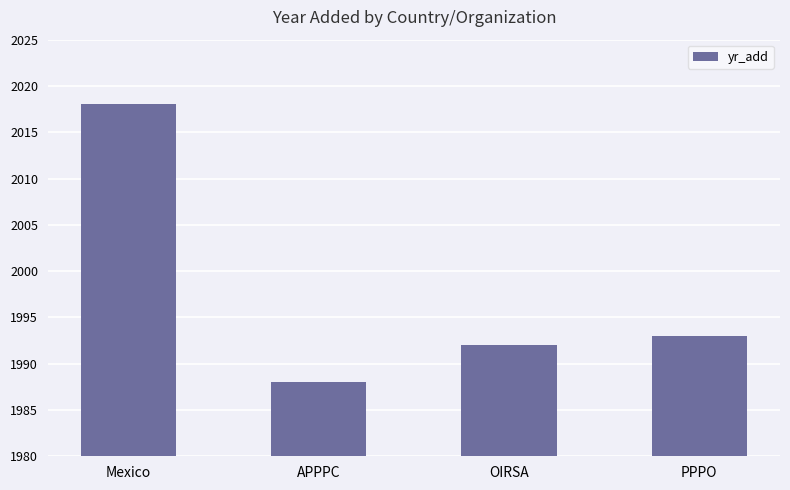

How many data points are less than 1993?

2